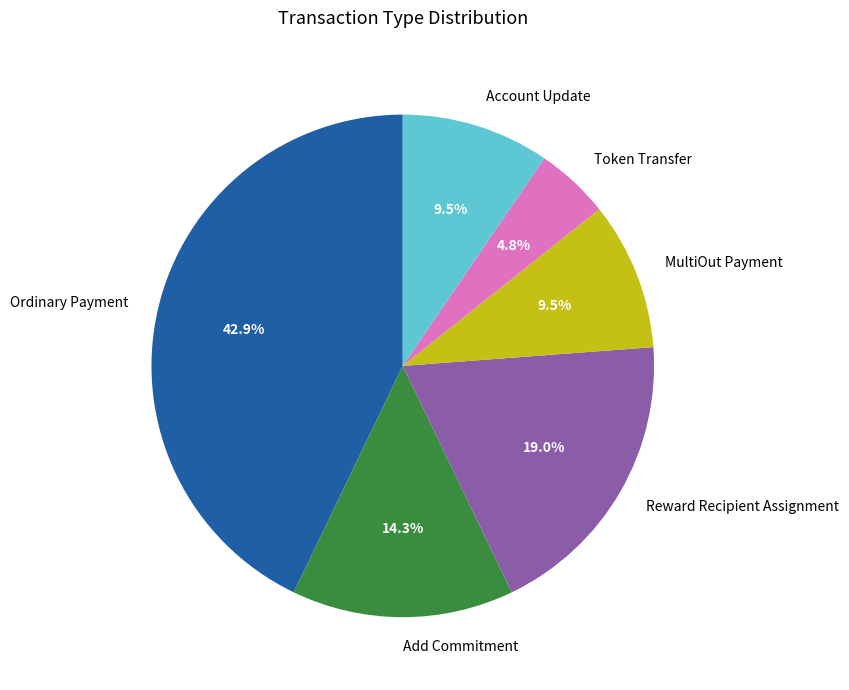

The MultiOut Payment slice represents 18% of the pie. True or false?

False